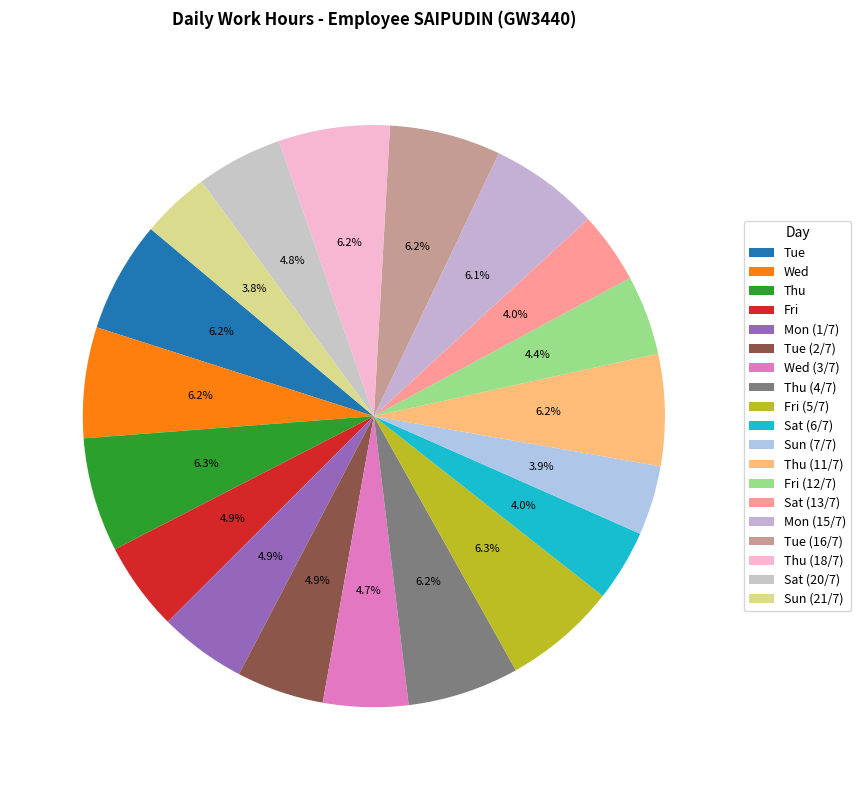

What is the change in value from Tue (2/7) to Mon (15/7)?

+2.9